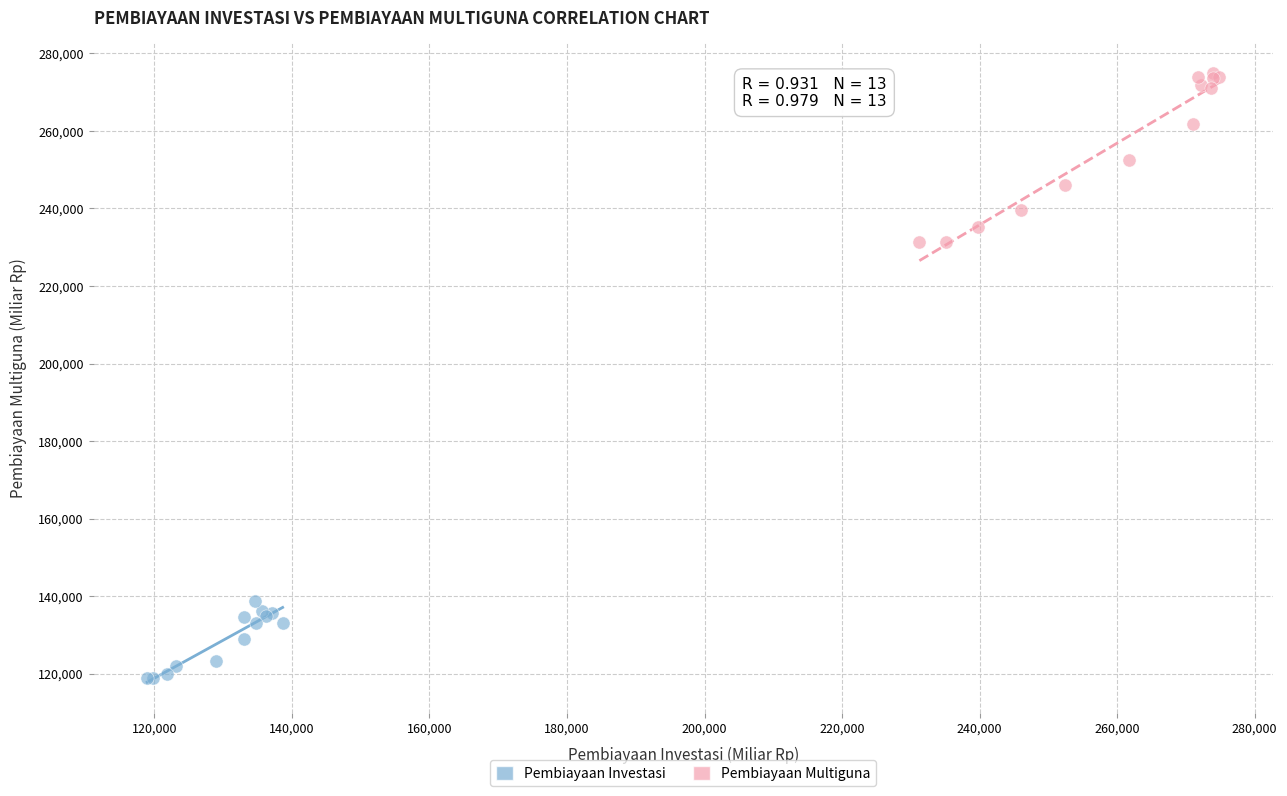

What are all the series names shown in the legend?

Pembiayaan Investasi, Pembiayaan Multiguna